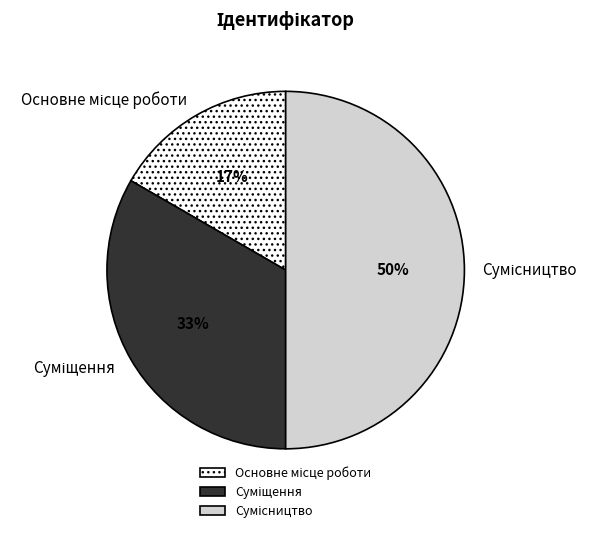

To the nearest percent, what is the difference between the largest and smallest slice percentages?

33%